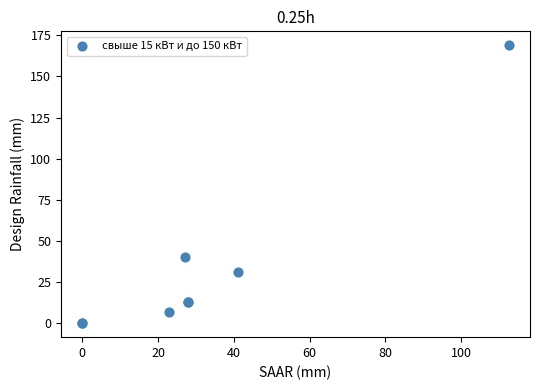

What Y value in the scatter plot is closest to 84?

40